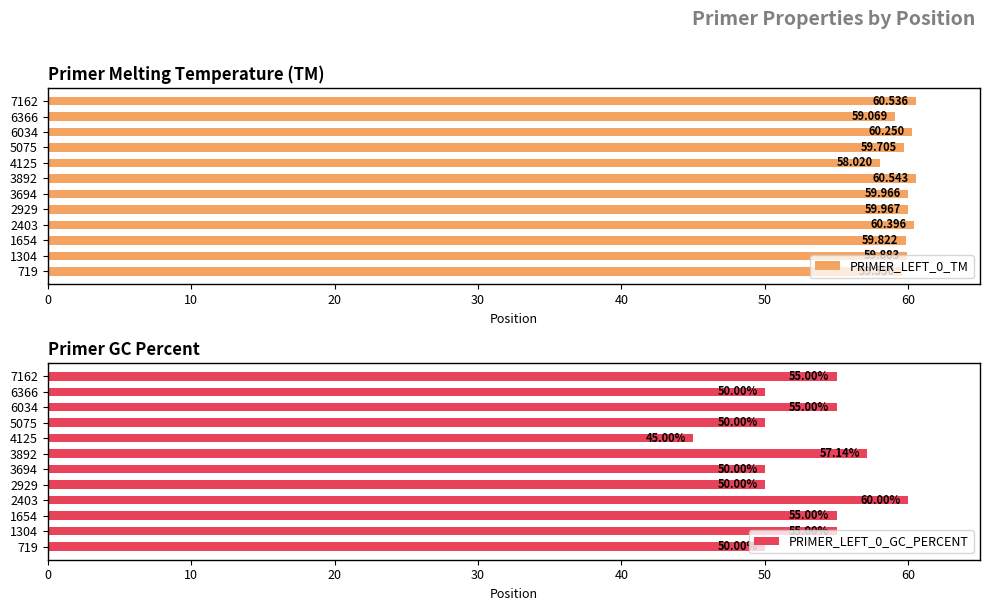

What are all the series names shown in the legend?

PRIMER_LEFT_0_TM, PRIMER_LEFT_0_GC_PERCENT